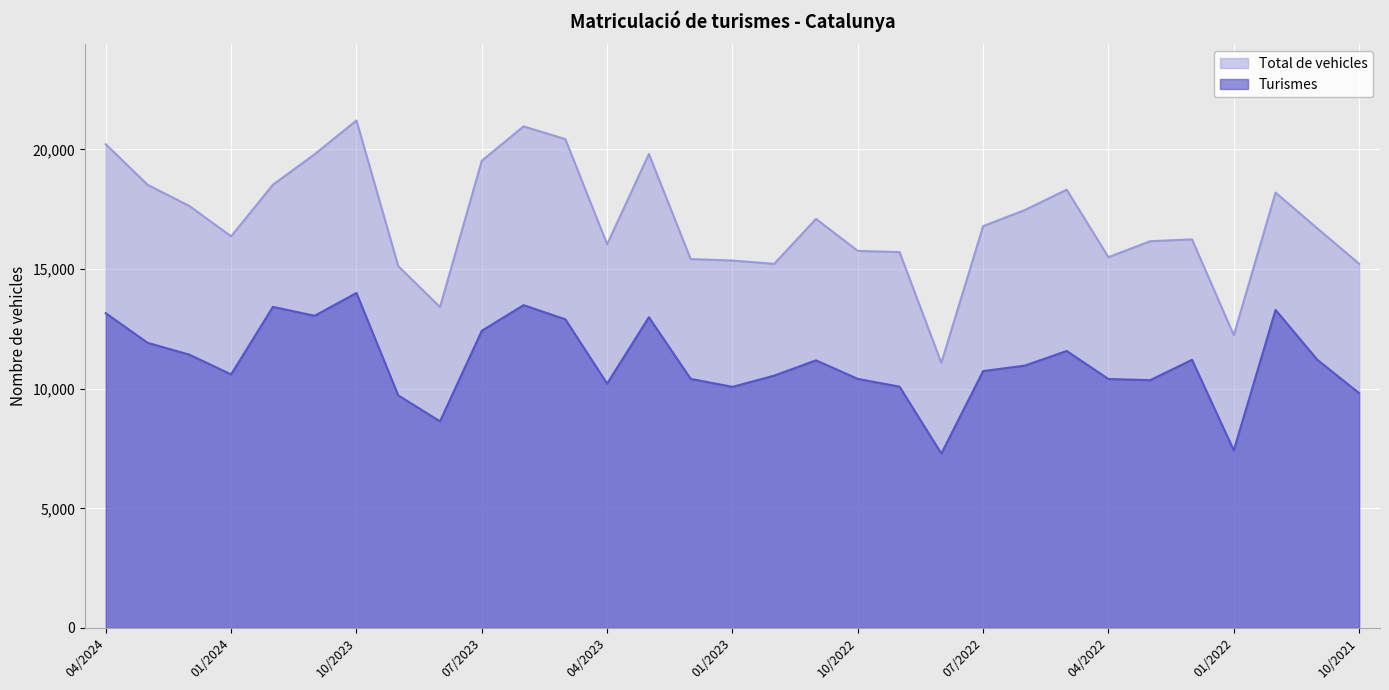

True or false: Turismes and Total de vehicles intersect in this chart.

False